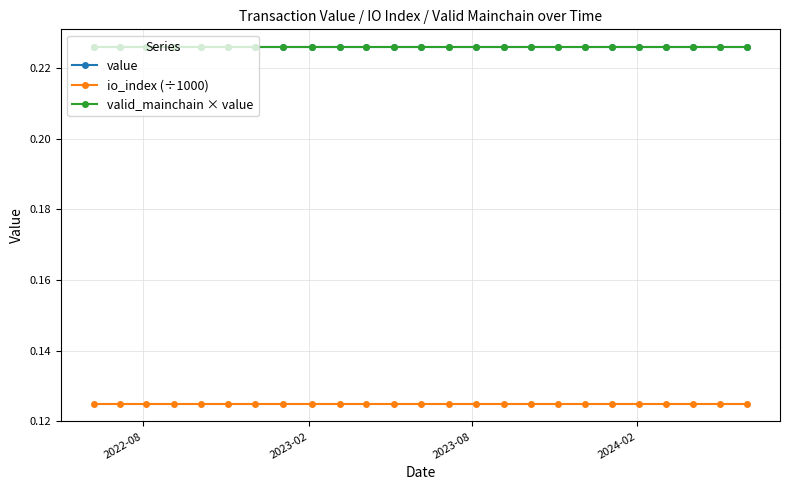

Is this an area chart (filled region under the line)?

No